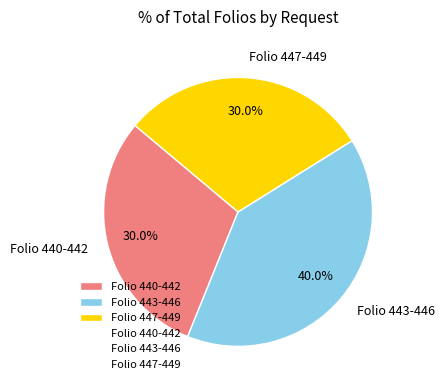

Which category has the biggest portion of the pie?

Folio 443-446